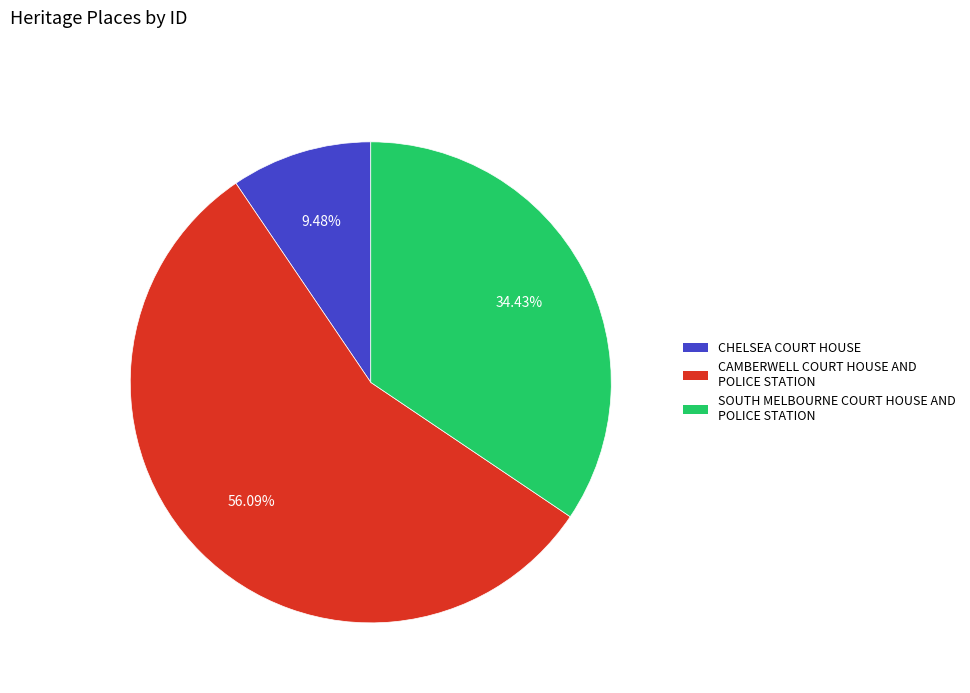

What percentage is NOT represented by CHELSEA COURT HOUSE?

90.5%